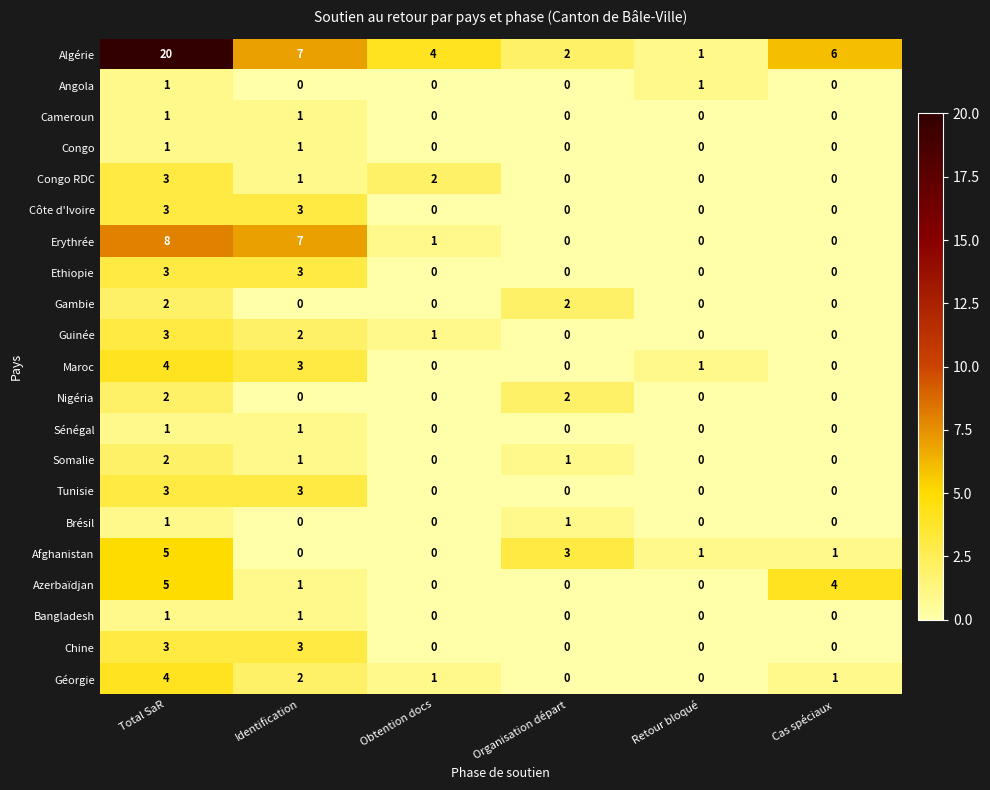

At which label does Erythrée first exceed 1?

Total SaR